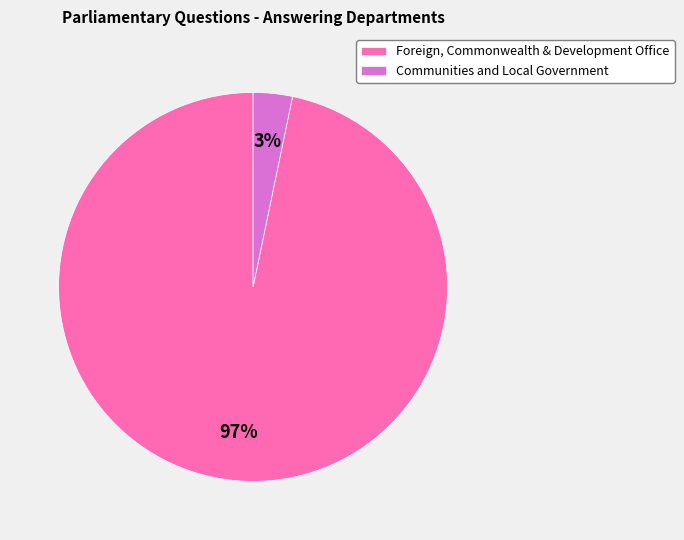

Is it true that Communities and Local Government is 3% of the pie?

True